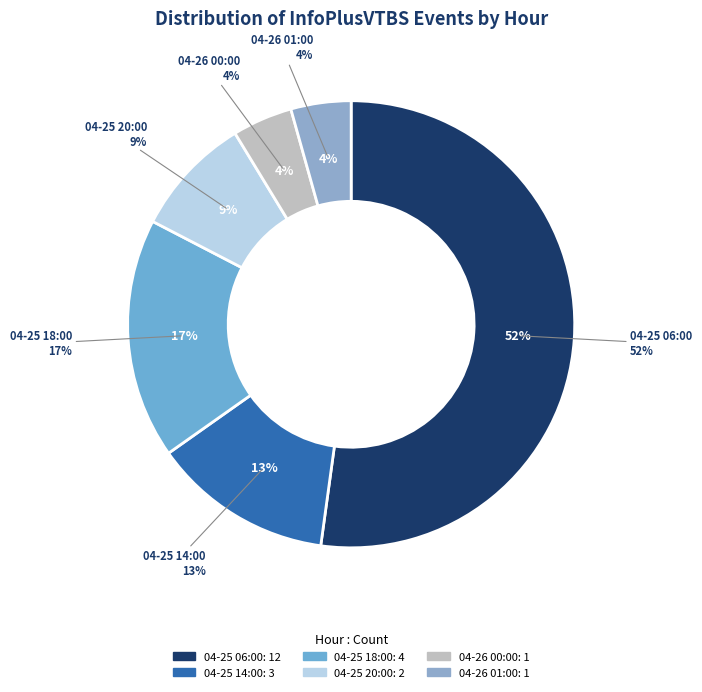

To the nearest percent, what is the combined percentage of 04-25 18:00 and 04-25 14:00?

30%